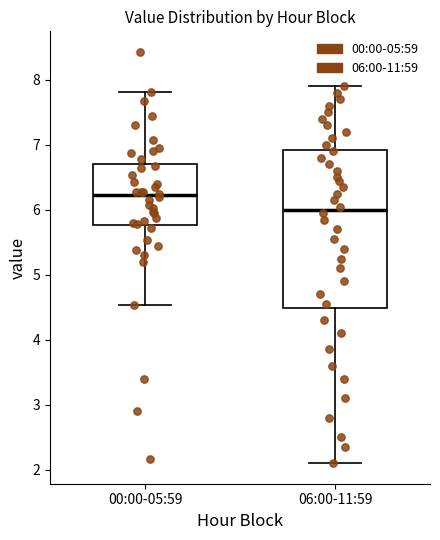

Which box's median line is the lowest?

06:00-11:59